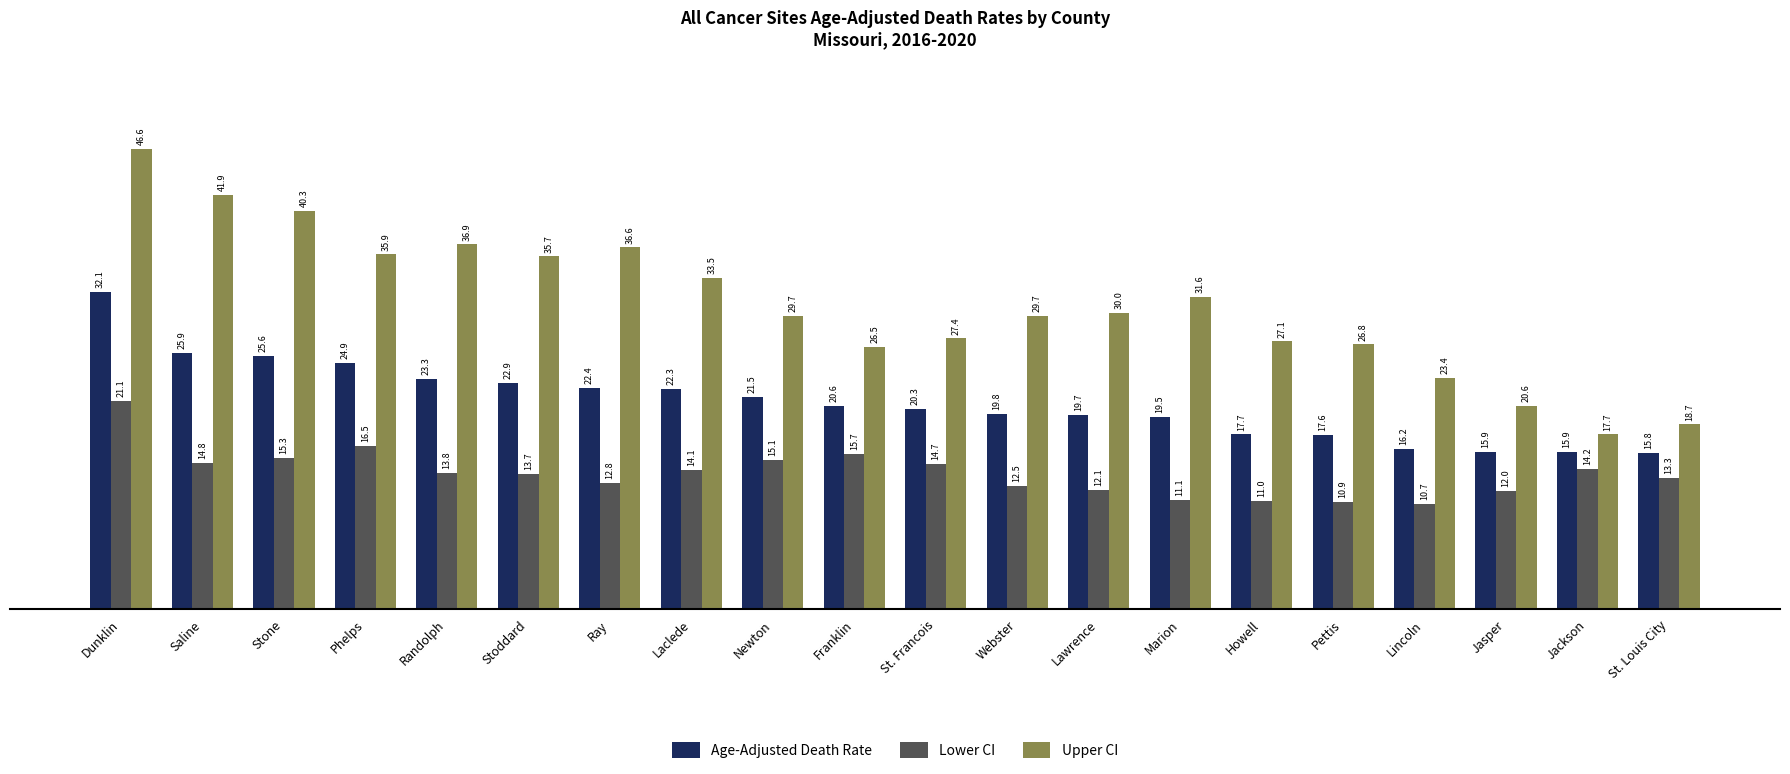

What is the value of the Lower CI bar at the 7th from the left?

12.8